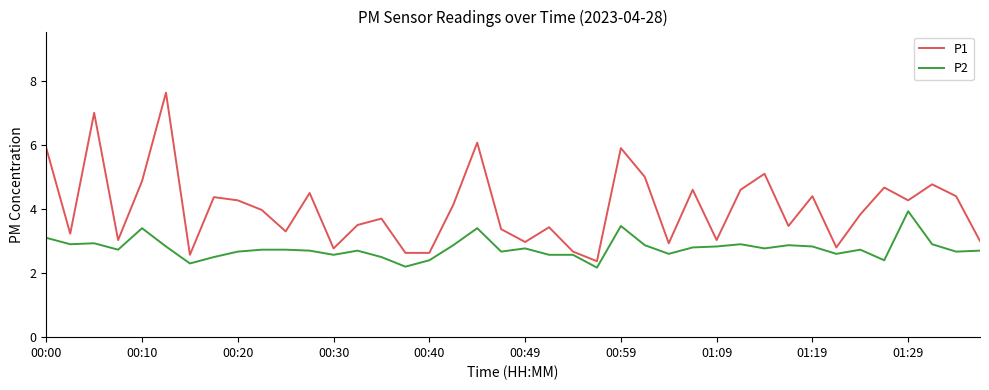

What is the difference between the maximum and minimum values in the P1 series?

5.3